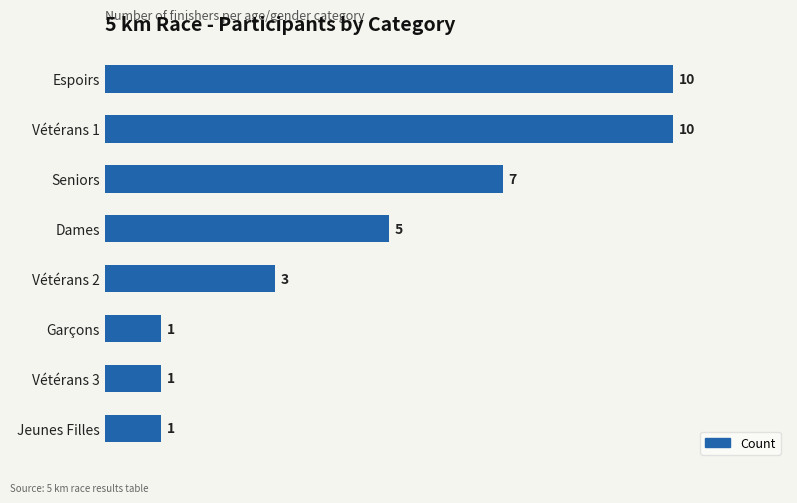

What position from the top is Jeunes Filles?

8